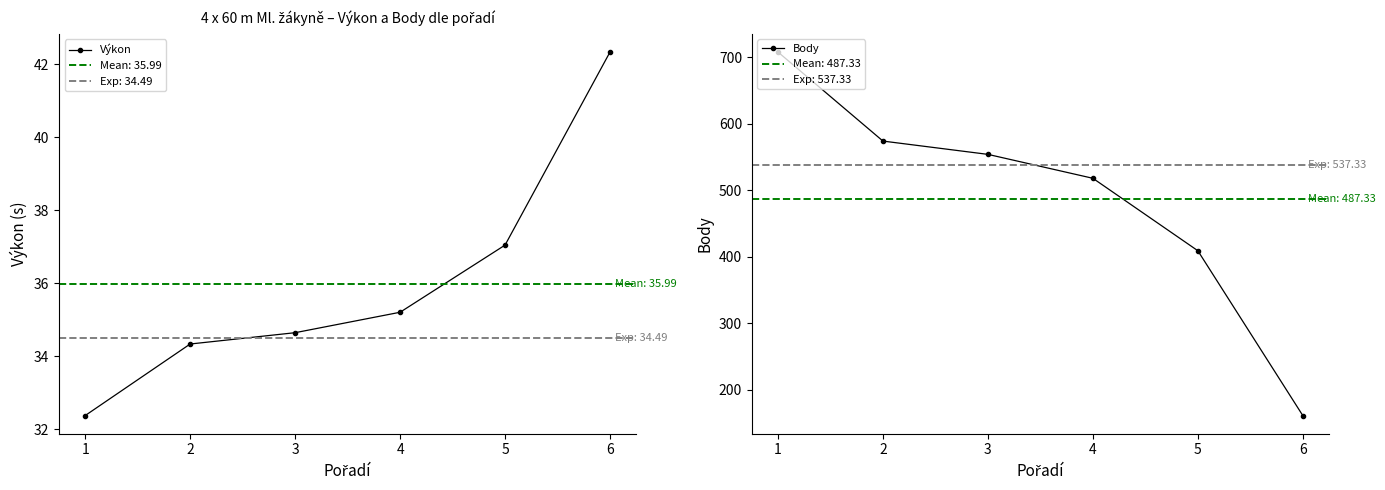

What is the value of the Výkon point at the 1st from the left?

32.4